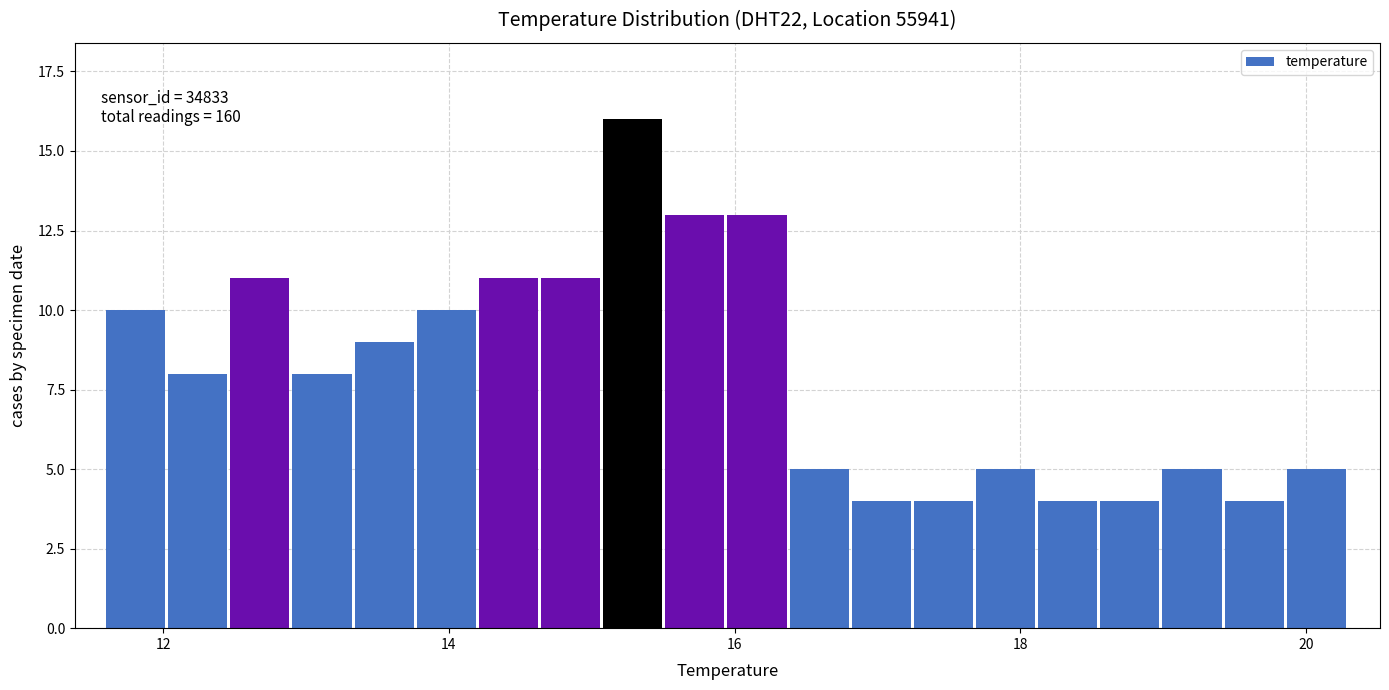

Around what value on the x-axis is the tallest bar? Give the approximate position of its centre, as read against the axis.

15.2